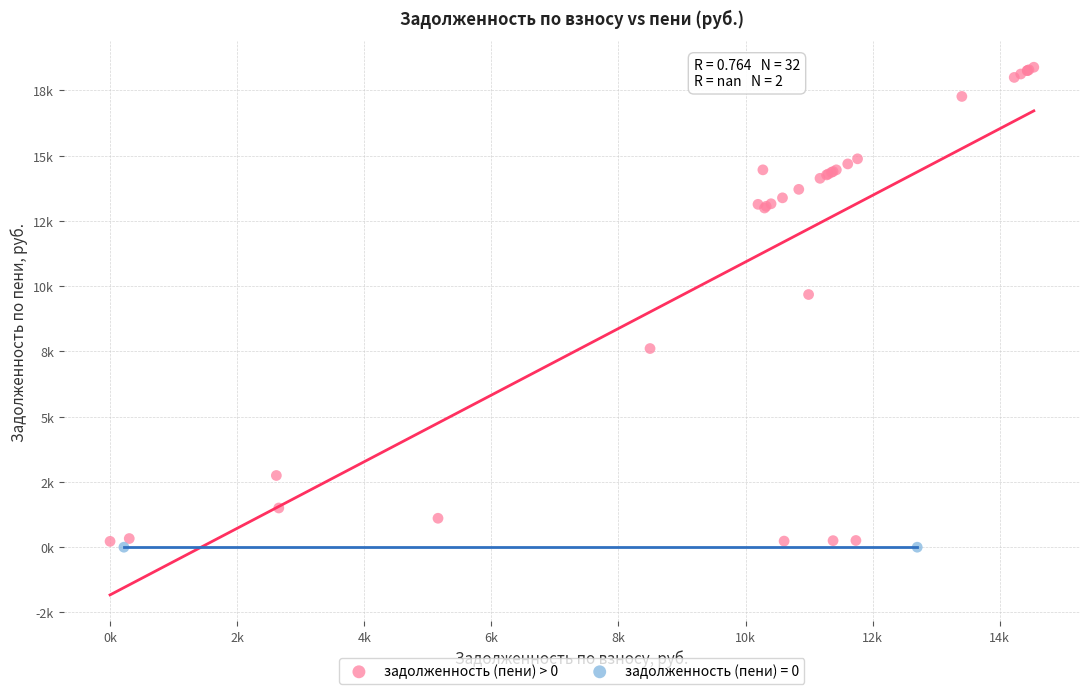

What are all the series names shown in the legend?

задолженность (пени) > 0, задолженность (пени) = 0